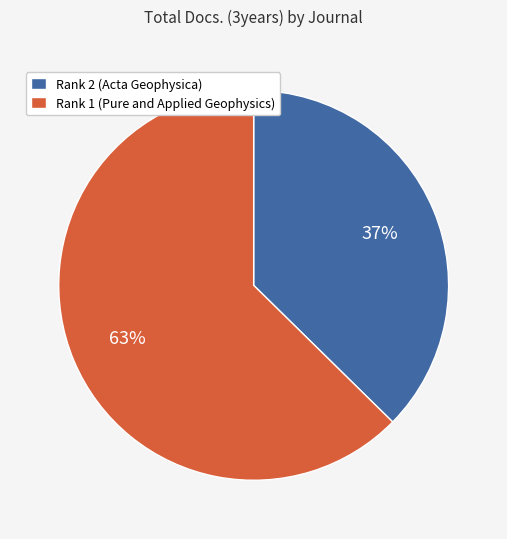

Which category has the biggest portion of the pie?

Rank 1 (Pure and Applied Geophysics)